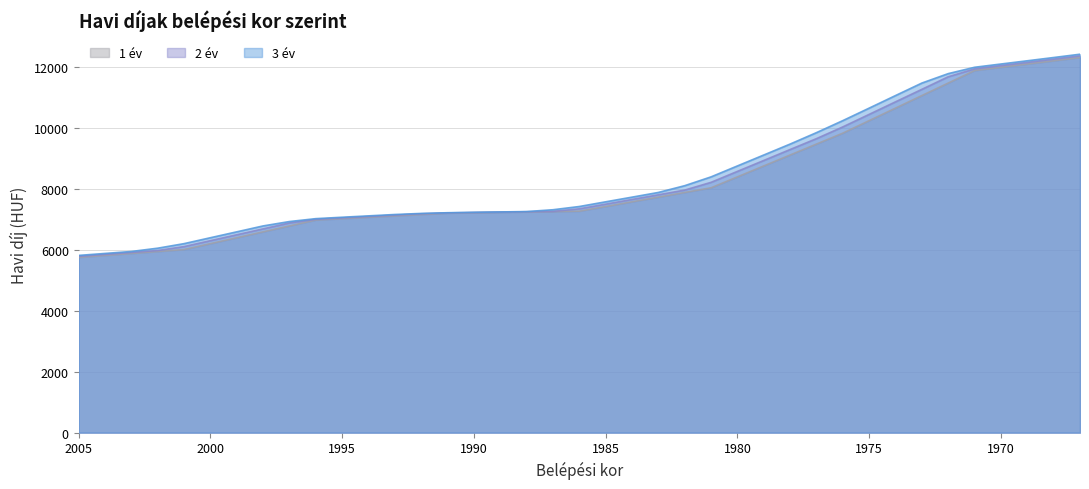

Rank the series by their maximum value, from lowest to highest.

1 év, 2 év, 3 év